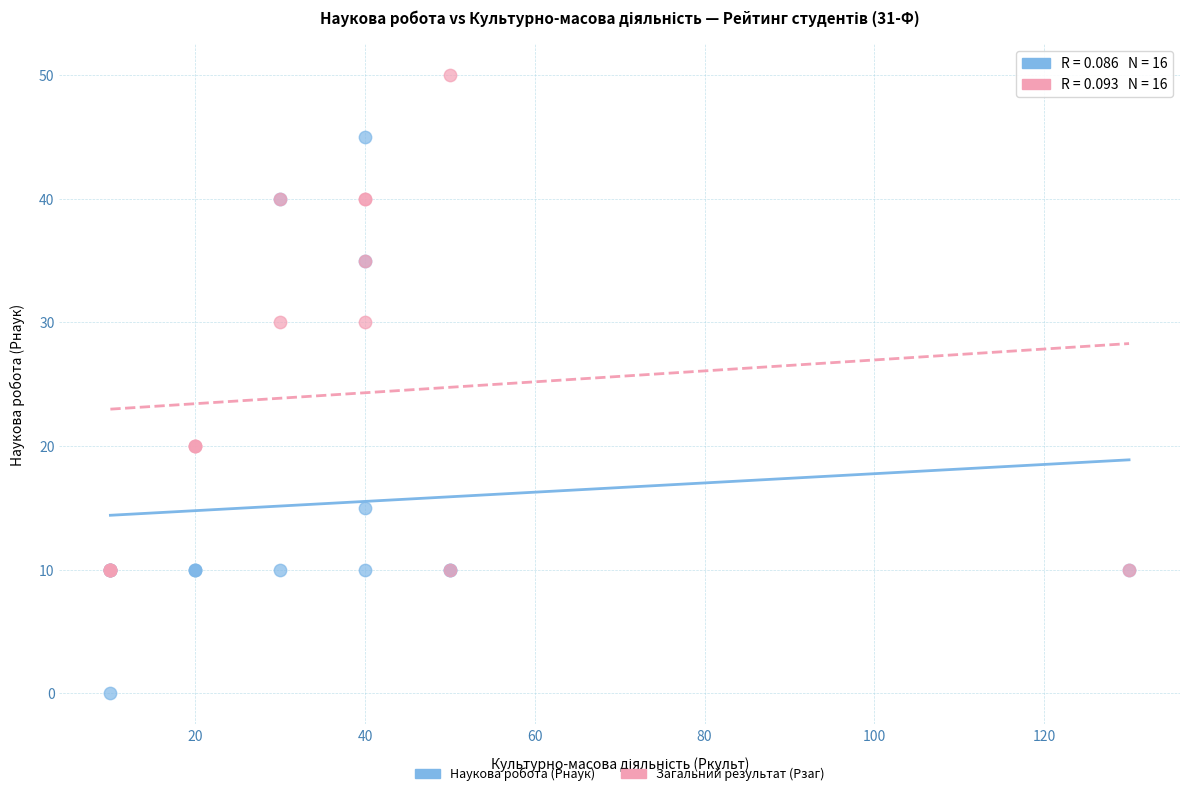

Which series reaches the minimum Y coordinate?

Наукова робота (Рнаук)